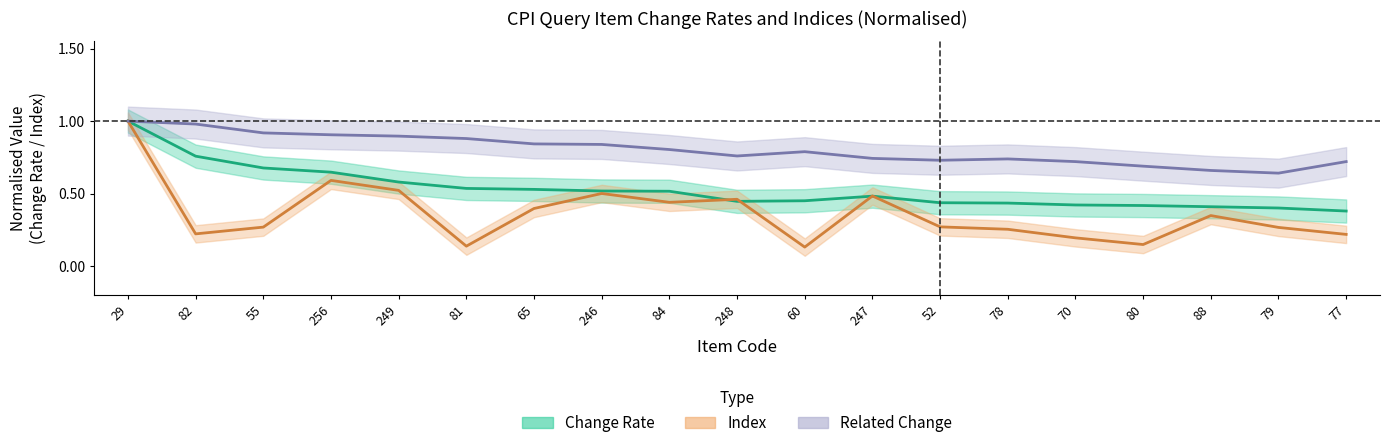

What is the difference between the second highest and minimum values in the Index series?

0.5